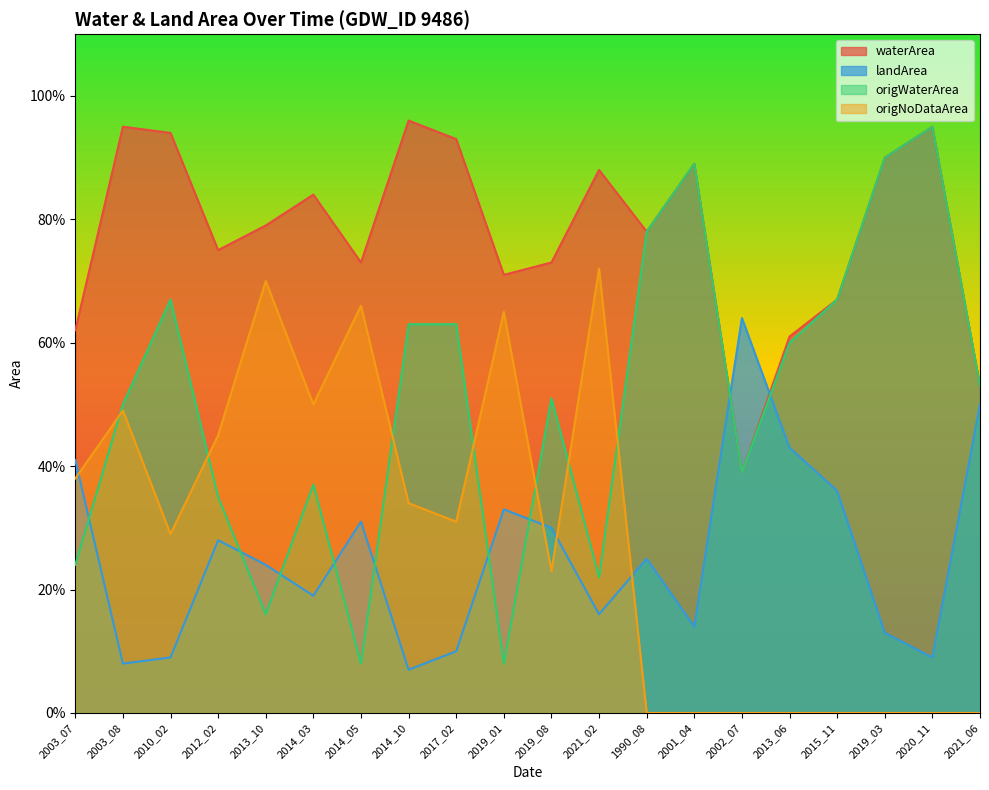

True or false: waterArea has a value of 0.9 at 2021_02.

True